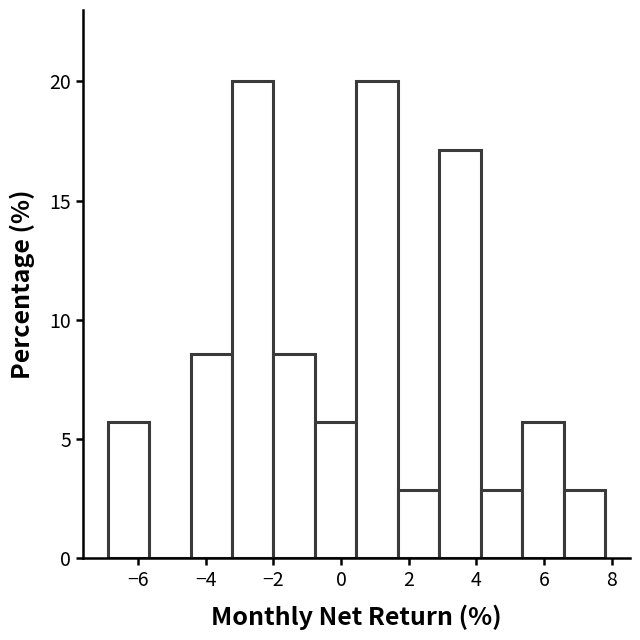

Reading left to right, transcribe this chart: for each bar, give the range it covers on the x-axis and its height. Neither the bar edges nor the heights are printed on the chart, so give them approximately, as read against the axes.

-6.8 to -5.6: 5.5
-5.6 to -4.4: 0
-4.4 to -3.2: 8.5
-3.2 to -2.0: 20.0
-2.0 to -0.8: 8.5
-0.8 to 0.4: 5.5
0.4 to 1.6: 20.0
1.6 to 3.0: 3.0
3.0 to 4.2: 17.0
4.2 to 5.4: 3.0
5.4 to 6.6: 5.5
6.6 to 7.8: 3.0